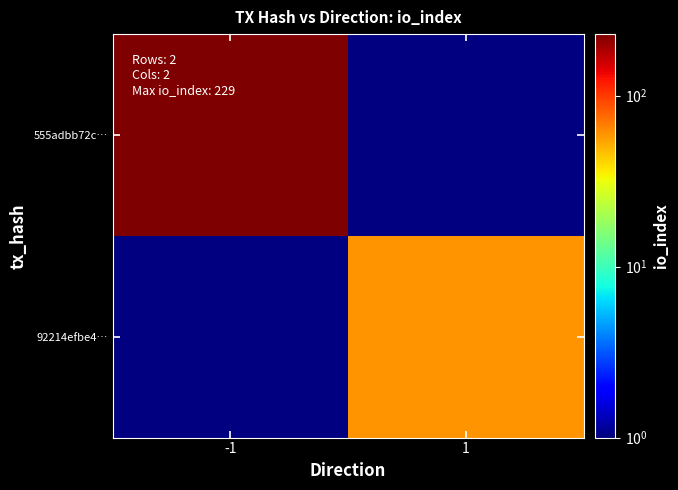

True or false: 555adbb72c… has a value of 130.8 at -1.

False